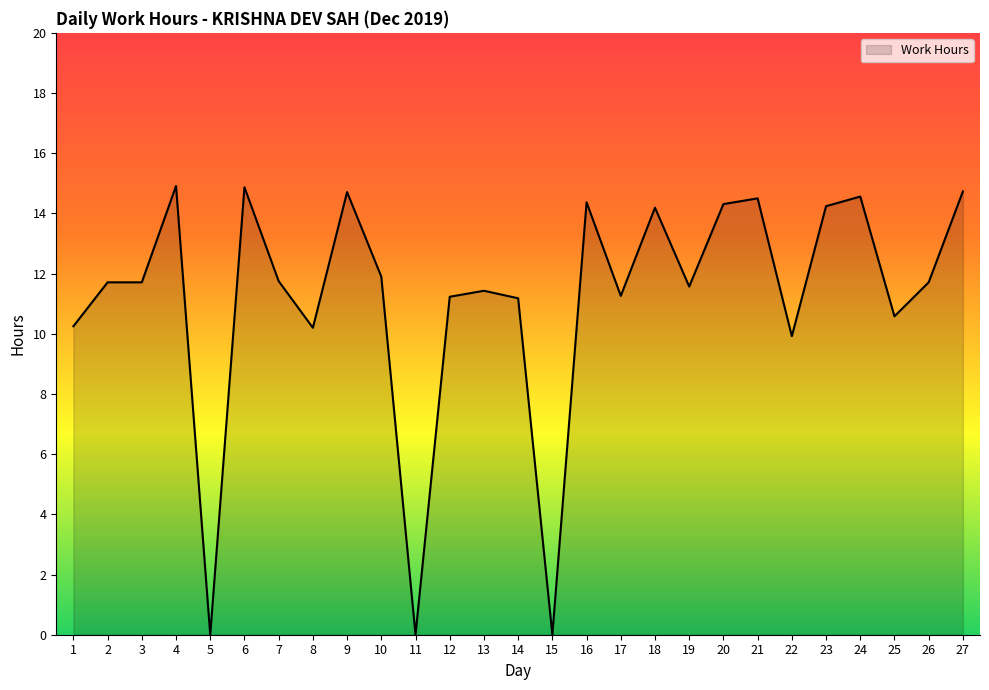

What is the change in value from 1 to 23?

+4.0